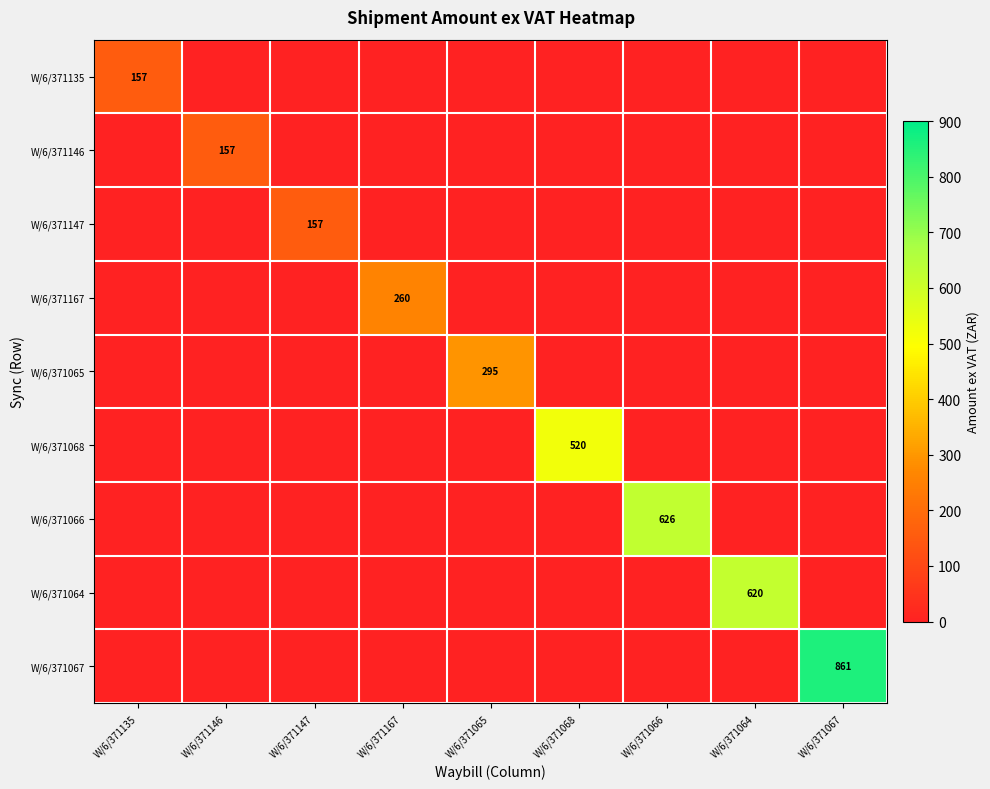

What is the difference between the maximum and minimum values in the W/6/371066 series?

625.6